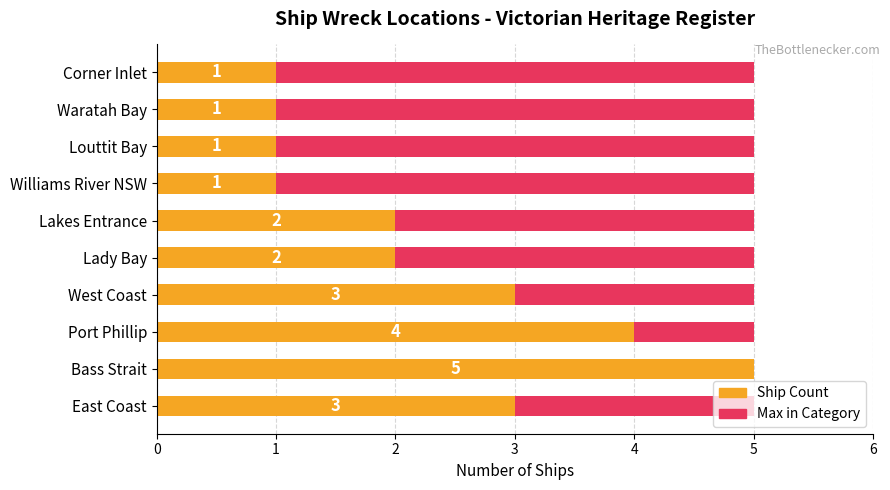

Is it true that Ship Count equals 3.2 at Lady Bay?

False